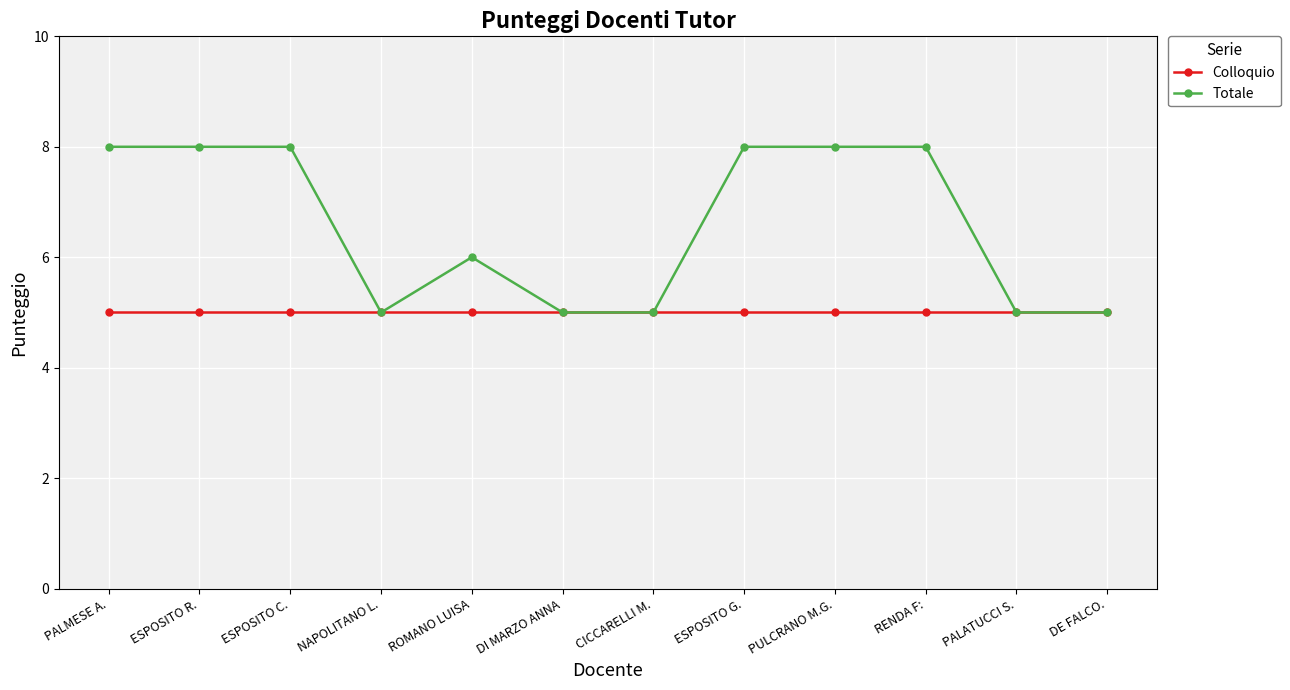

What is the difference between the highest and lowest values at ESPOSITO G.?

3